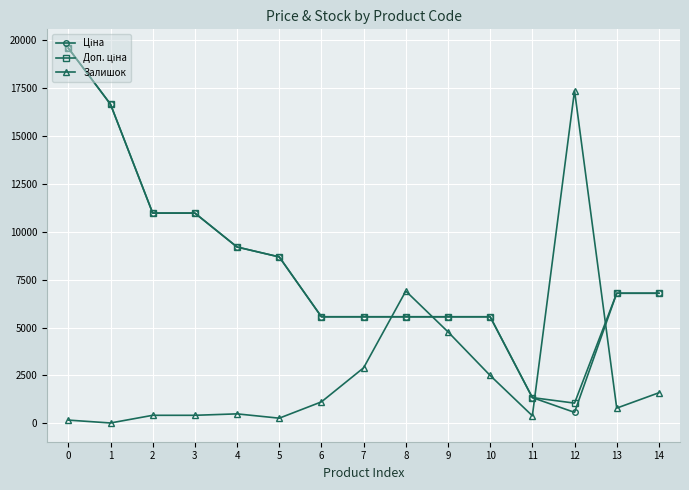

What is the spread (max minus min) of values at 7?

2660.3